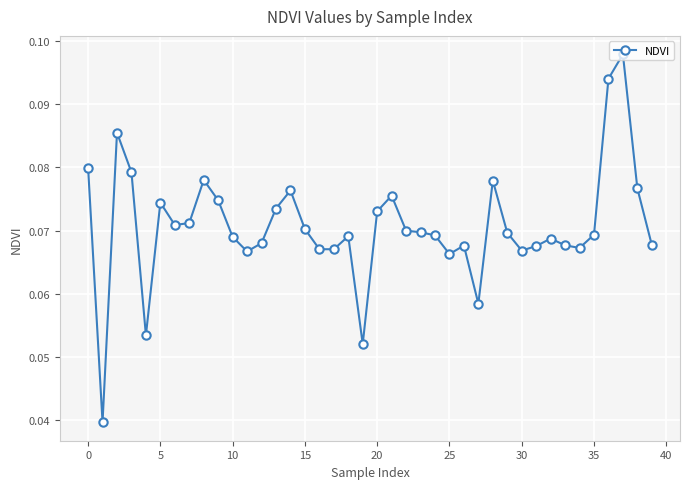

True or false: the data has more than 0 interior local peaks.

True